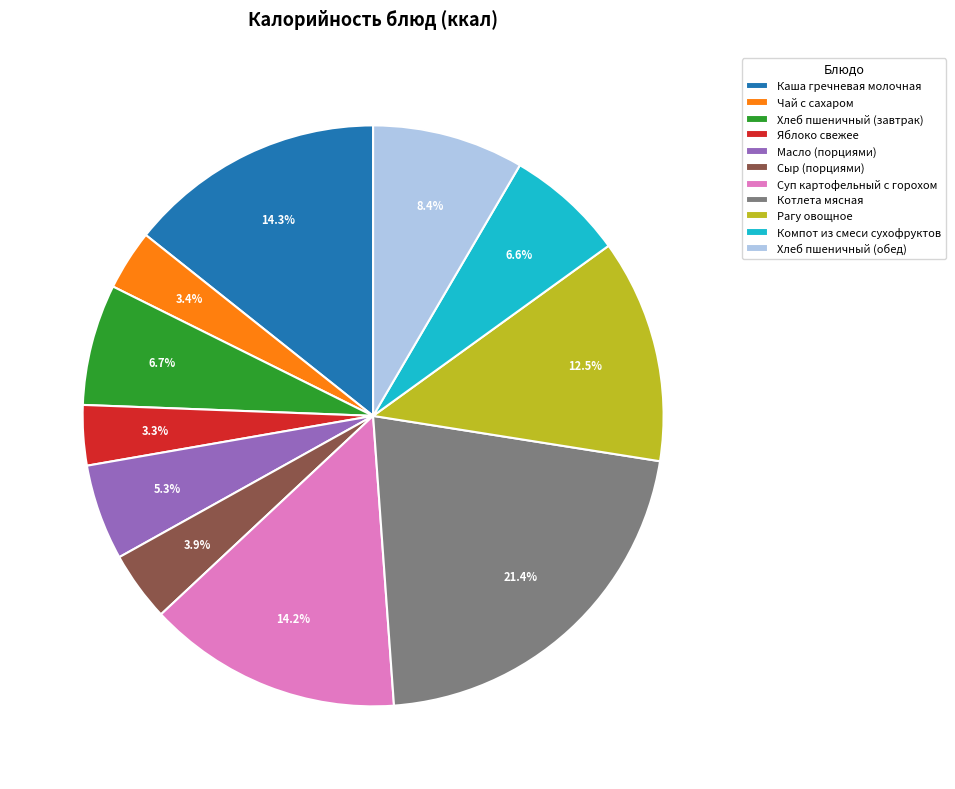

Does Суп картофельный с горохом represent more than half of the total?

No